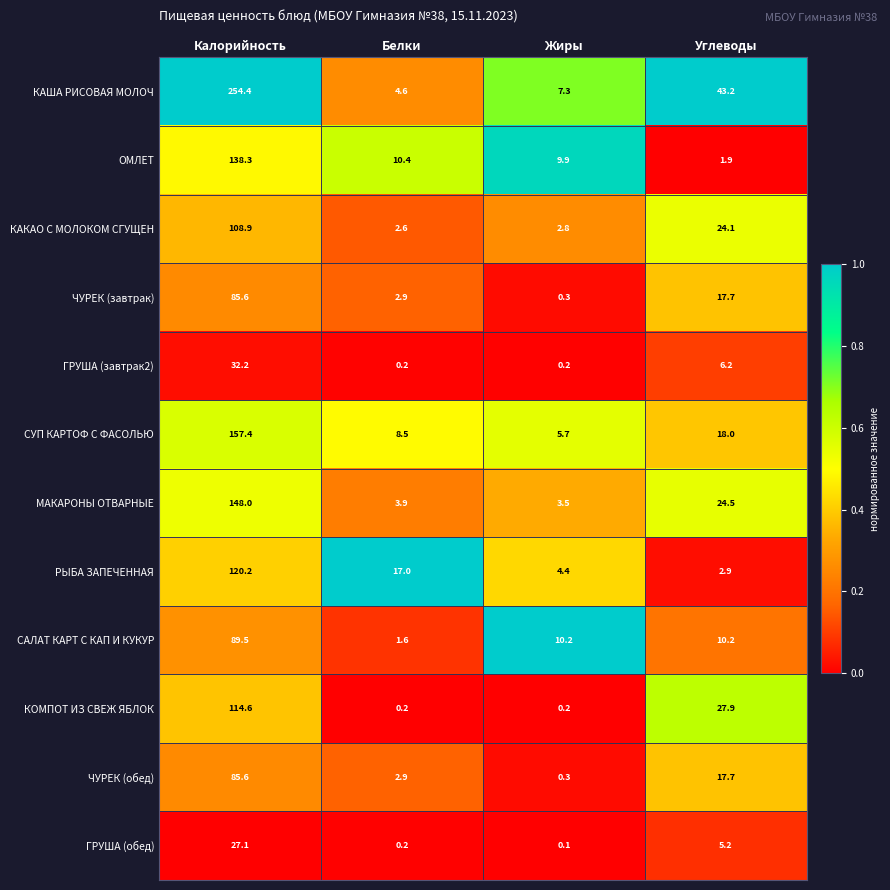

What is the maximum value shown in the chart?

254.4